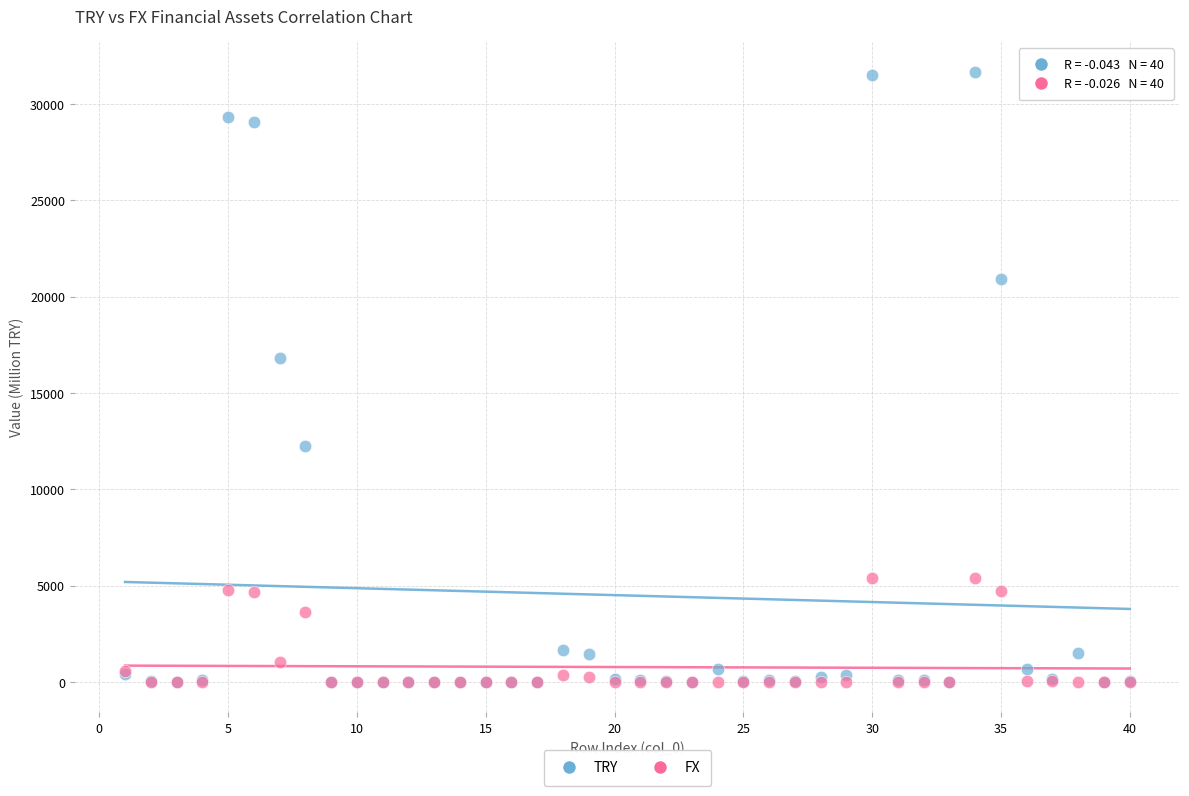

Across all series, what Y value is closest to 15820?

16830